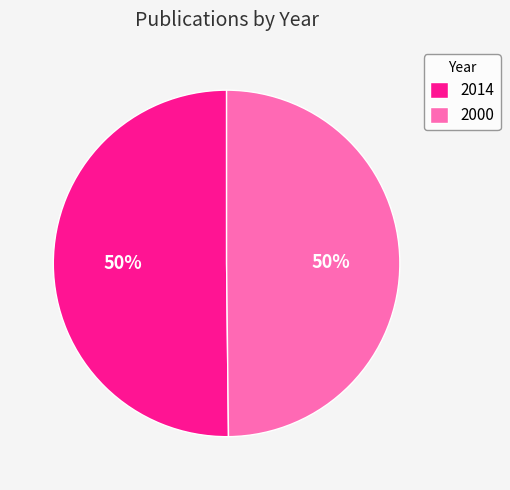

Combined, do 2000 and 2014 account for over 50%?

Yes